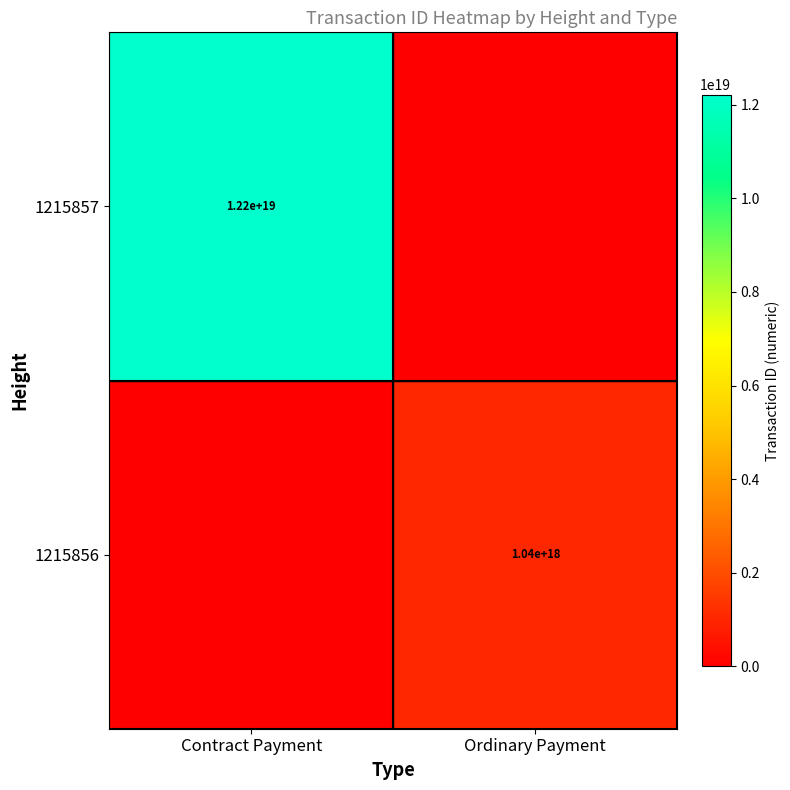

True or false: 1215857 has a value of 12200000000000000000 at Contract Payment.

True